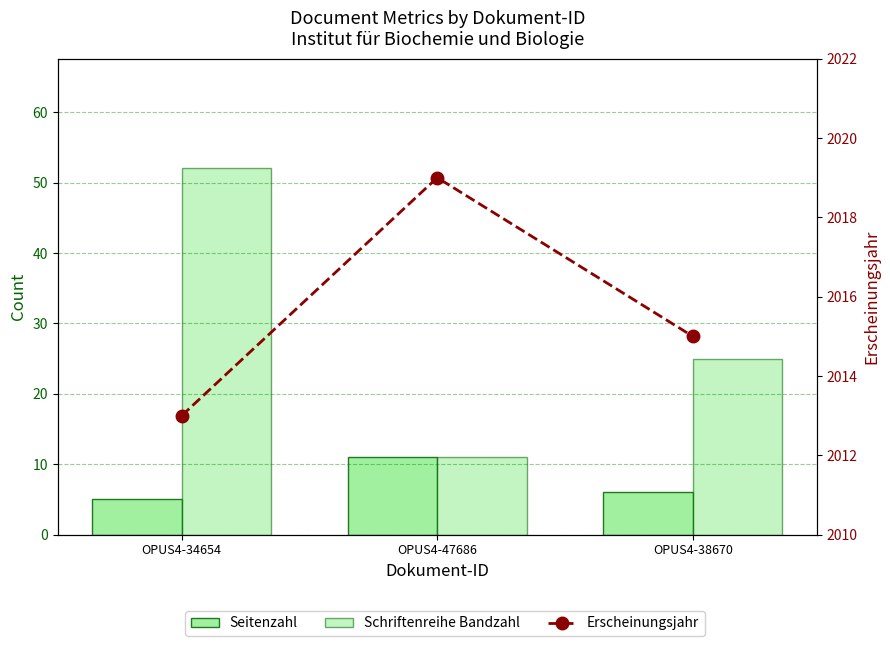

How many Seitenzahl values are between 5 and 11?

3